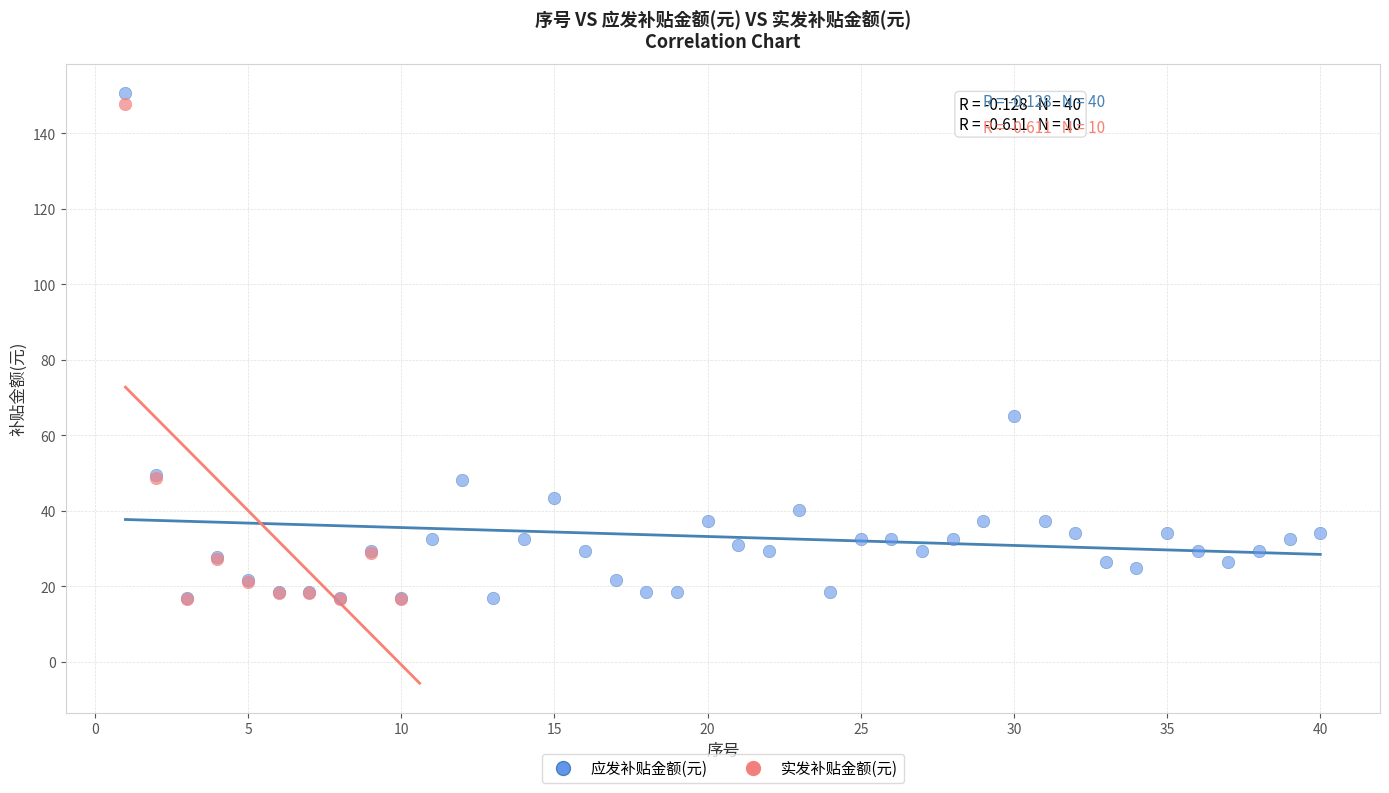

Which series has the widest spread of Y values?

应发补贴金额(元)